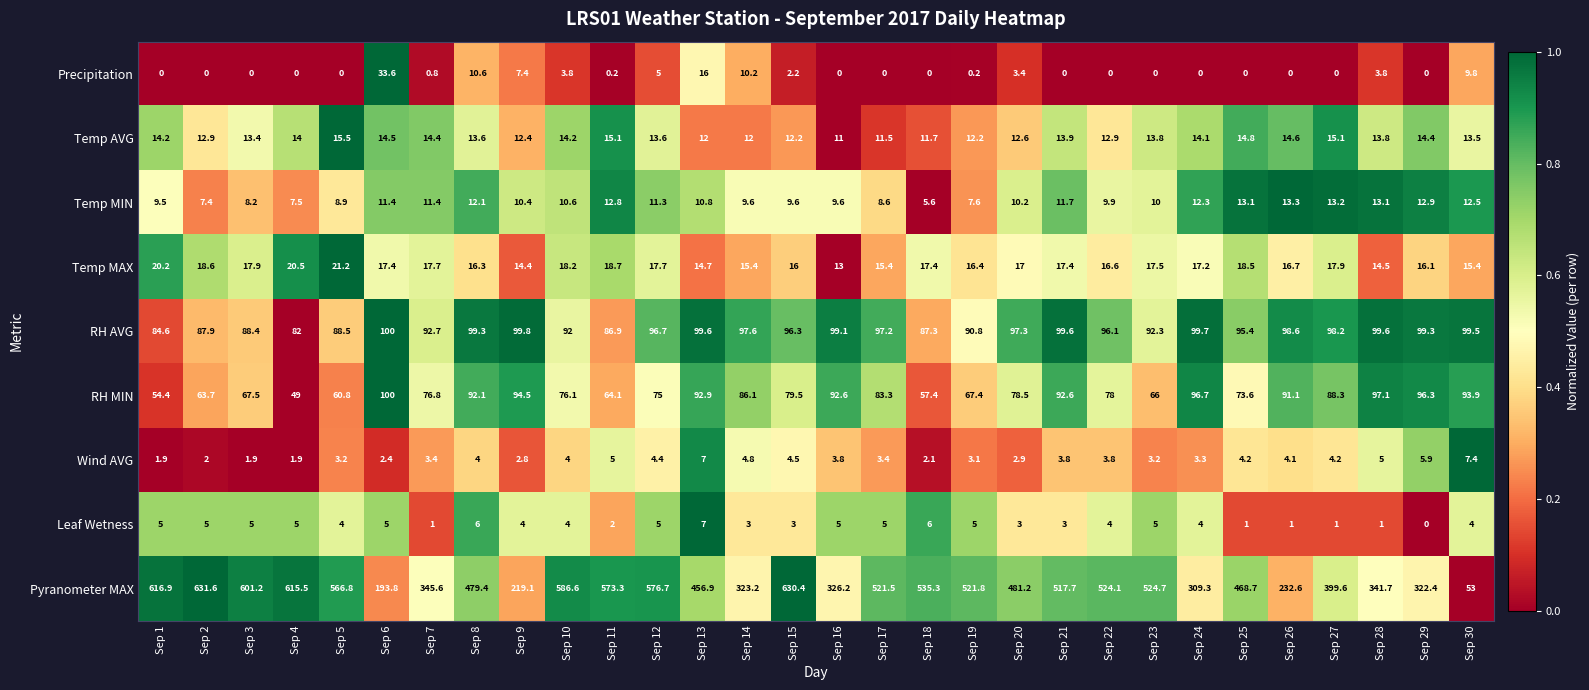

What is the spread (max minus min) of values at Sep 28?

340.7